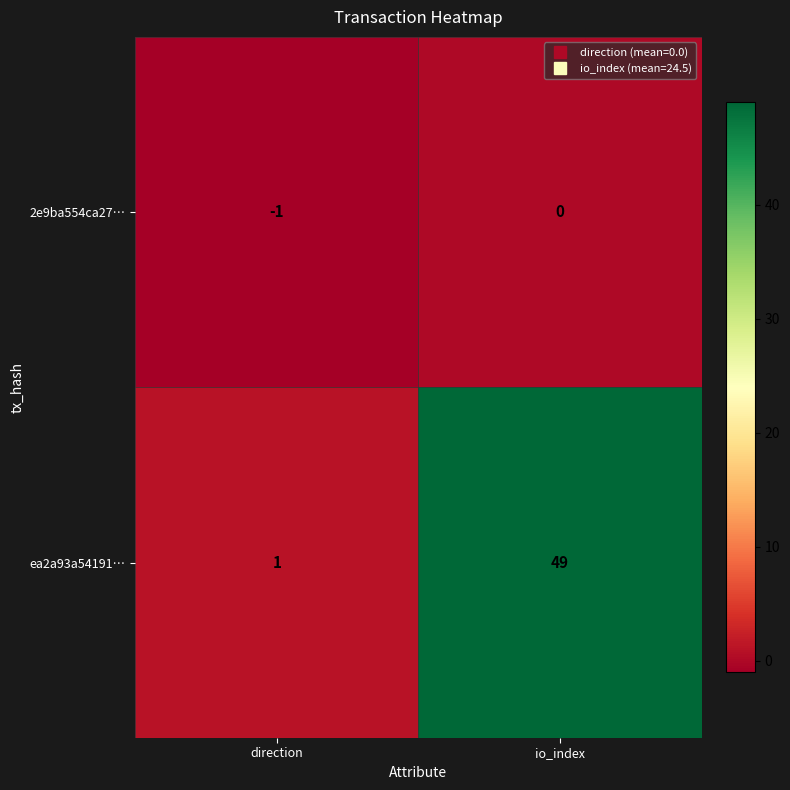

Which series has the widest spread of values?

ea2a93a54191…